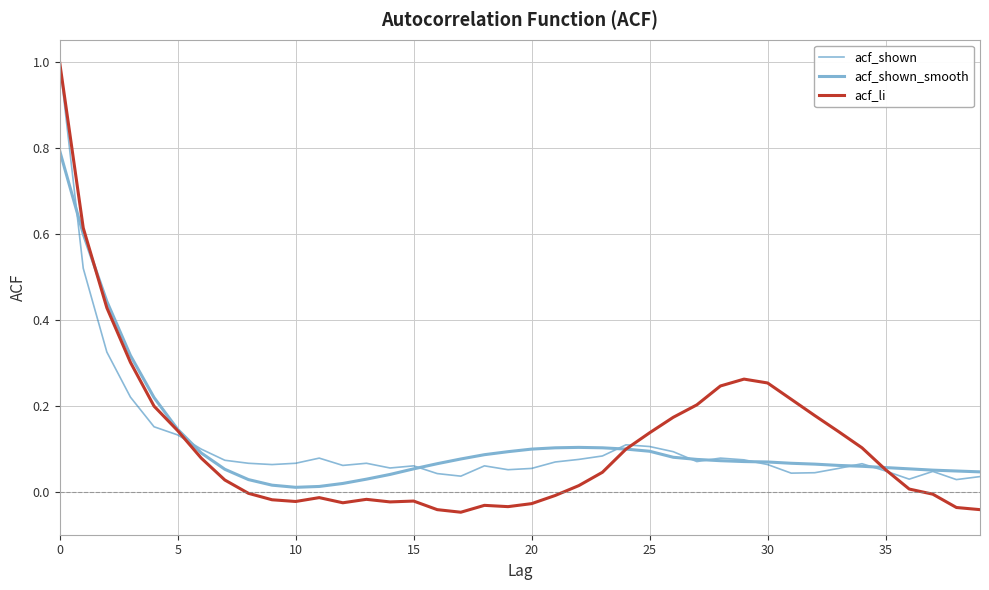

In acf_li, how many points are higher than both neighbors (excluding endpoints)?

5